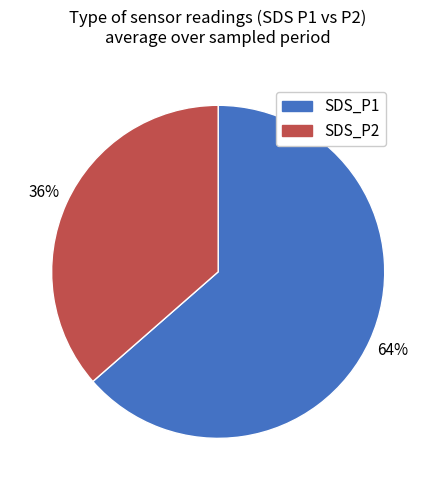

What percentage is the SDS_P2 slice, to the nearest percent?

36%